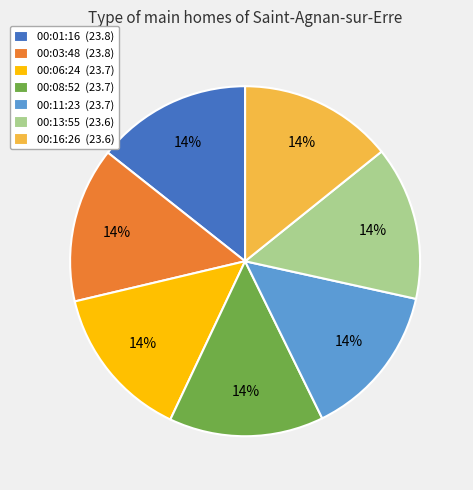

To the nearest percent, what portion does 00:13:55 (23.6) represent?

14%